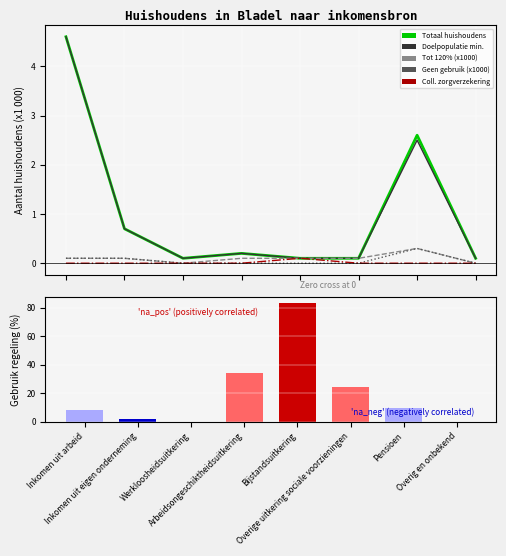

Which label corresponds to the largest value in the chart?

Bijstandsuitkering